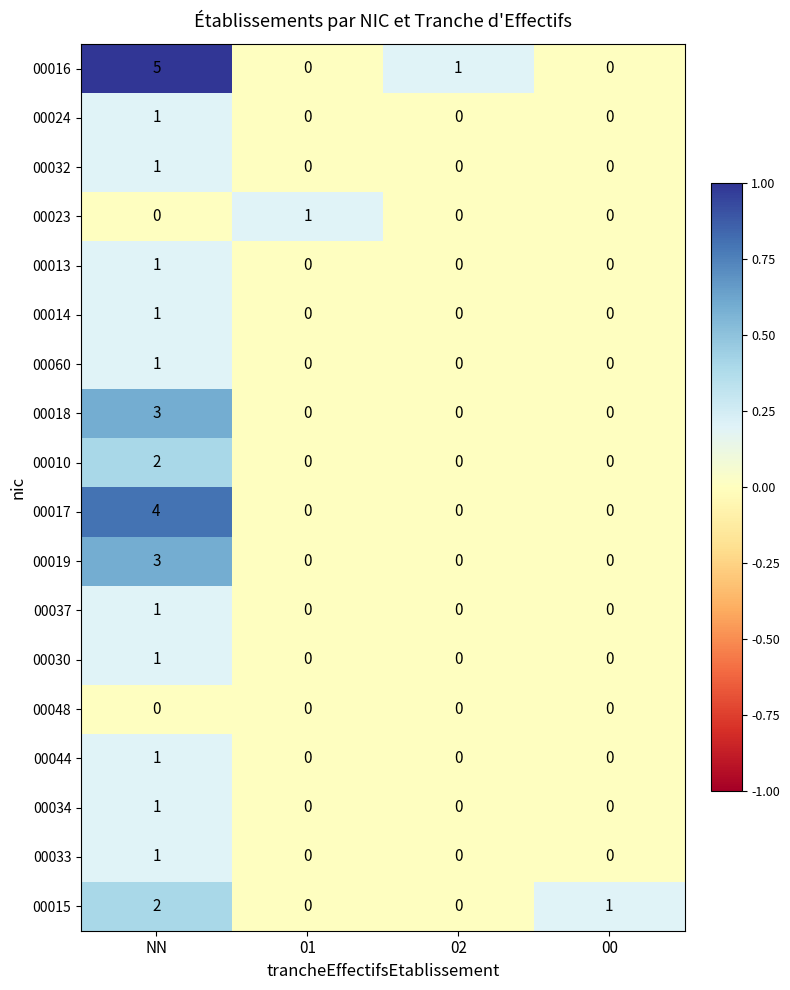

Which series has the largest range (max minus min)?

00016